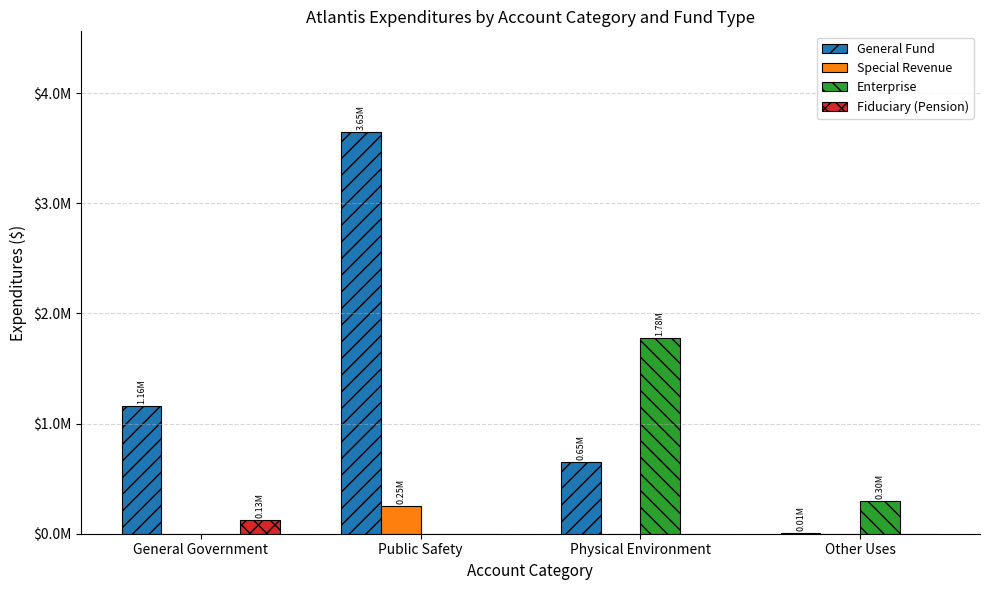

Which has a higher value, Public Safety or Physical Environment?

Public Safety